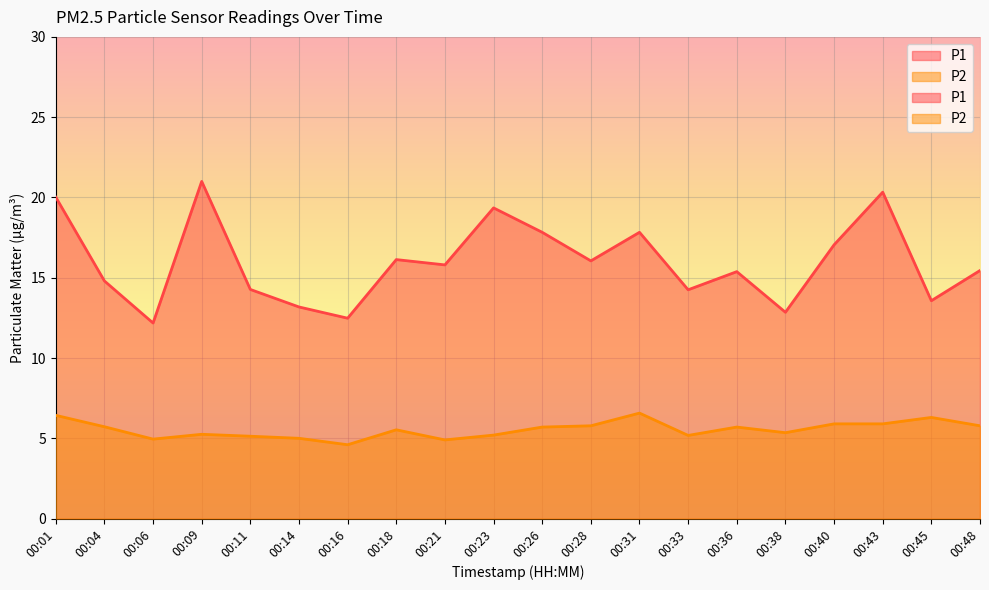

Which series changed the most between 00:09 and 00:45?

P1